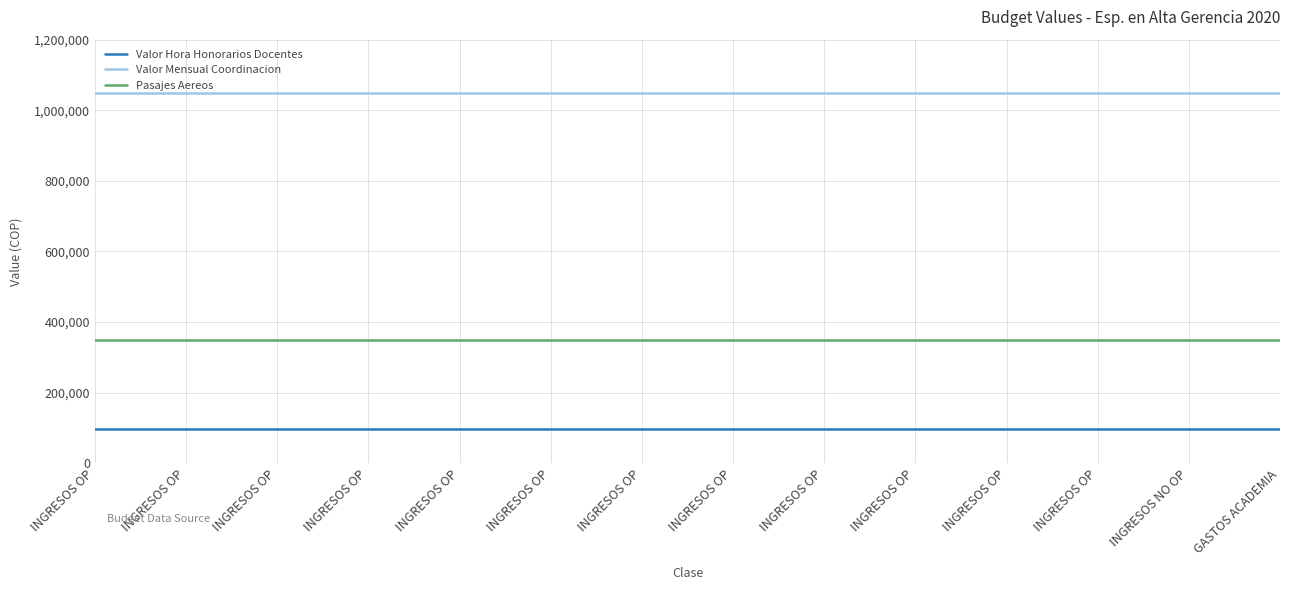

Is the value of Valor Mensual Coordinacion at INGRESOS OP greater than the value of Valor Hora Honorarios Docentes at INGRESOS OP?

Yes